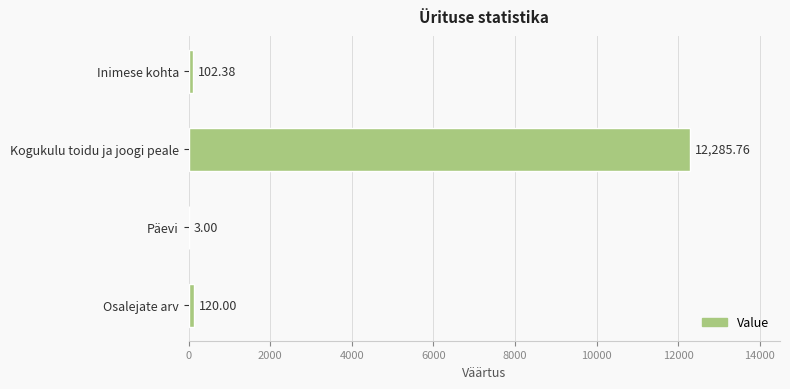

What is the sum of all values?

12511.1